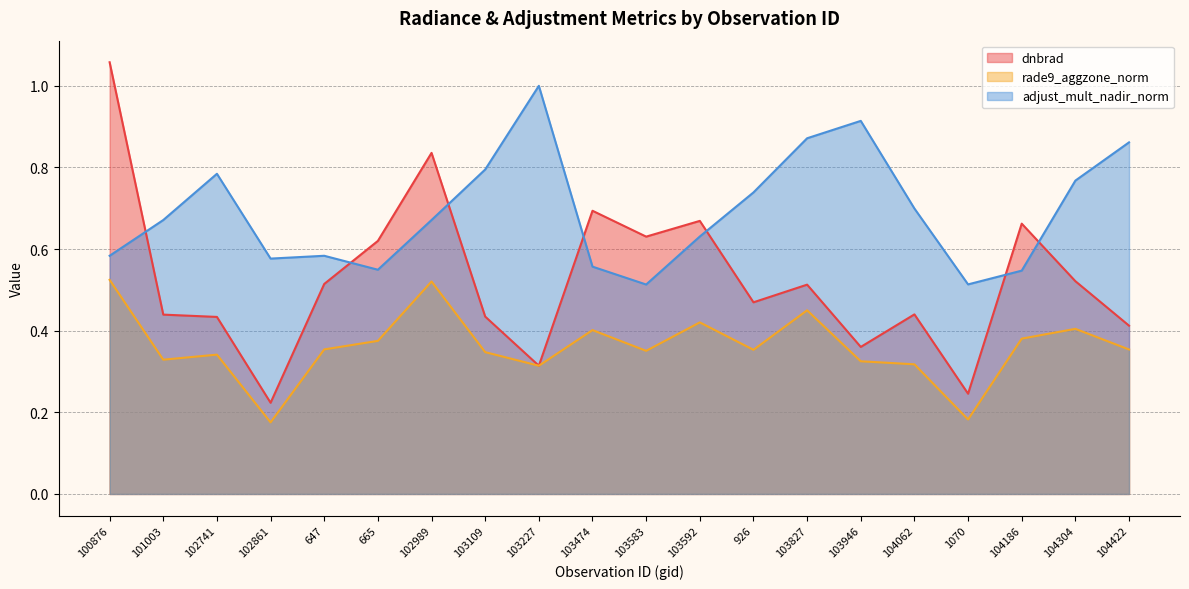

Reading right to left, what are all the values shown in this chart?

dnbrad: 0.4	0.5	0.7	0.2	0.4	0.4	0.5	0.5	0.7	0.6	0.7	0.3	0.4	0.8	0.6	0.5	0.2	0.4	0.4	1.1
rade9_aggzone_norm: 0.4	0.4	0.4	0.2	0.3	0.3	0.5	0.4	0.4	0.4	0.4	0.3	0.3	0.5	0.4	0.4	0.2	0.3	0.3	0.5
adjust_mult_nadir_norm: 0.9	0.8	0.5	0.5	0.7	0.9	0.9	0.7	0.6	0.5	0.6	1.0	0.8	0.7	0.5	0.6	0.6	0.8	0.7	0.6